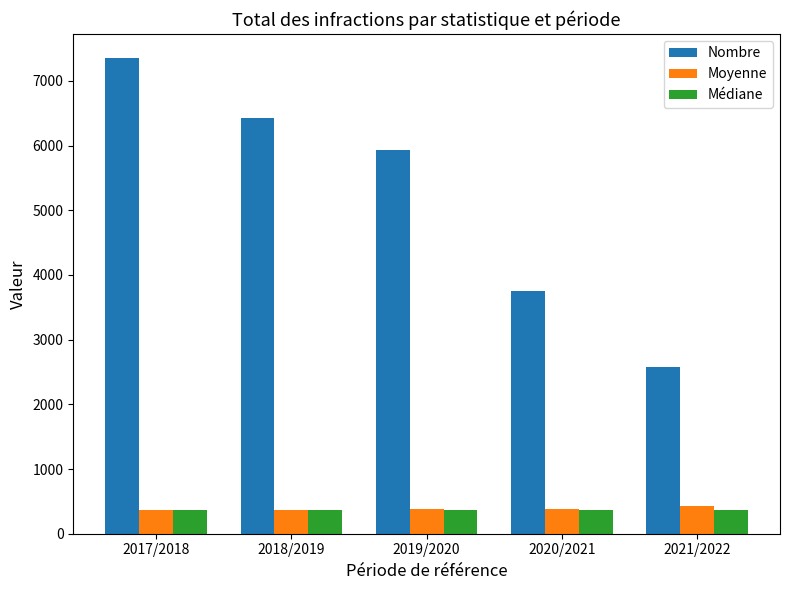

Count the number of categories in the chart.

5